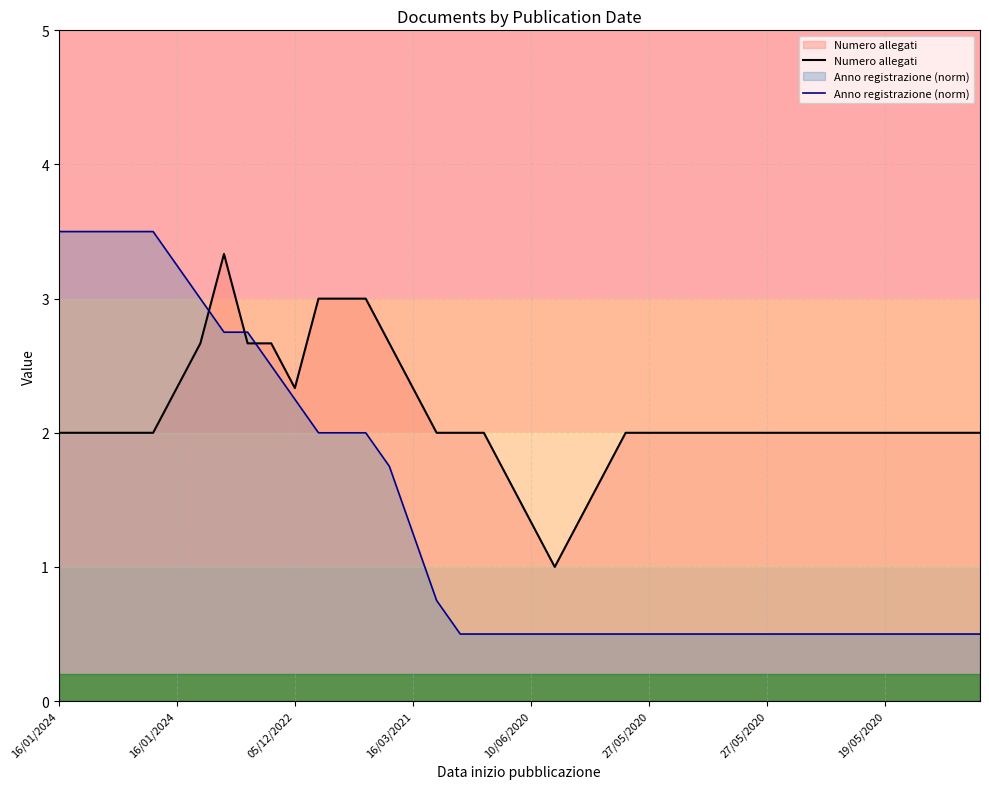

How many lines are shown in the chart?

2